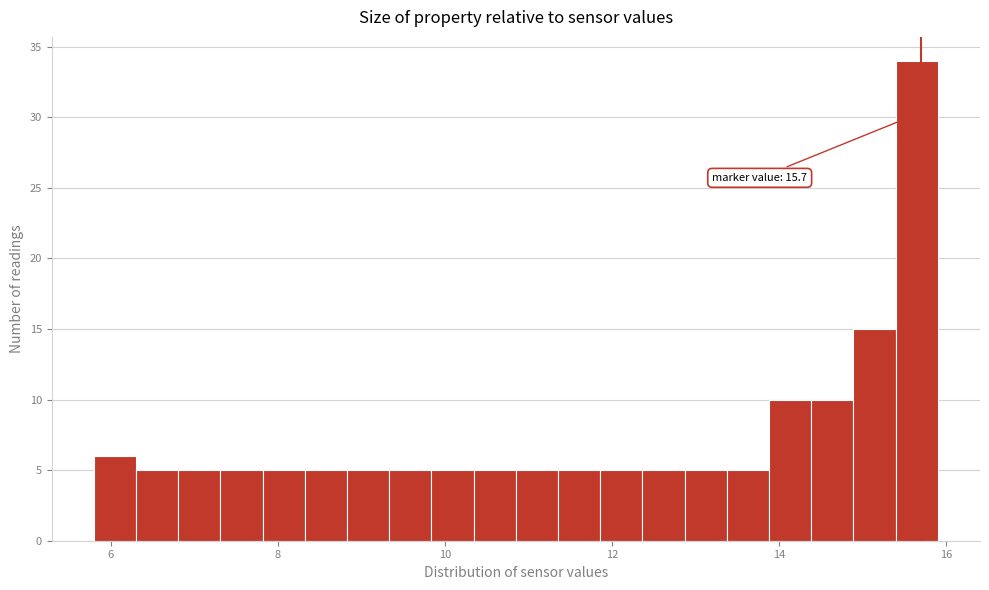

Read against the x-axis, roughly where is the centre of the tallest bar?

15.6